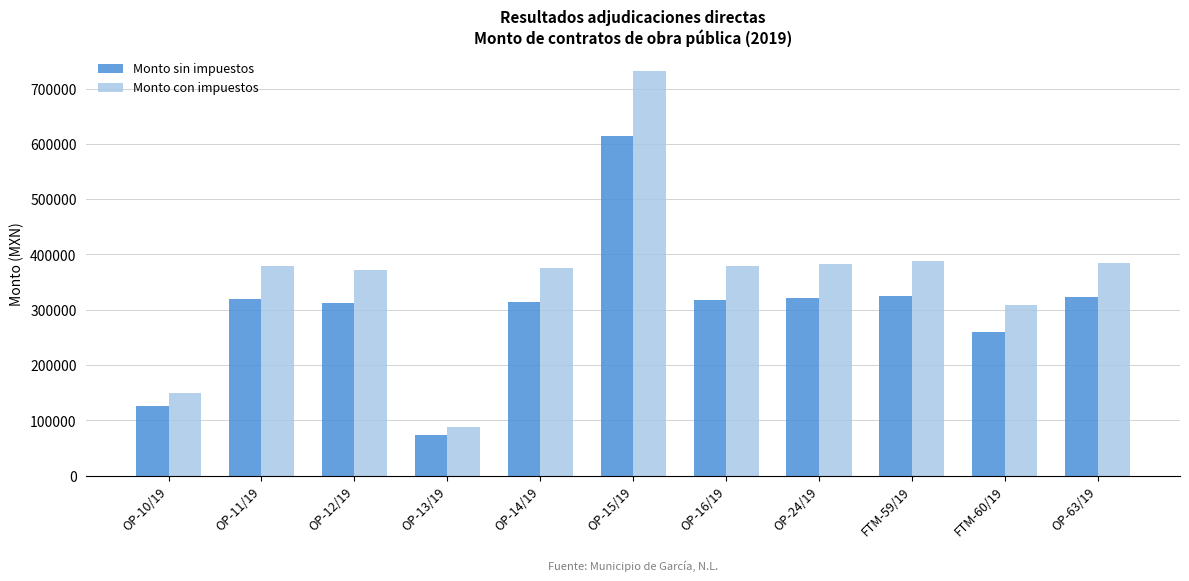

Which series changed the most between OP-15/19 and OP-16/19?

Monto con impuestos